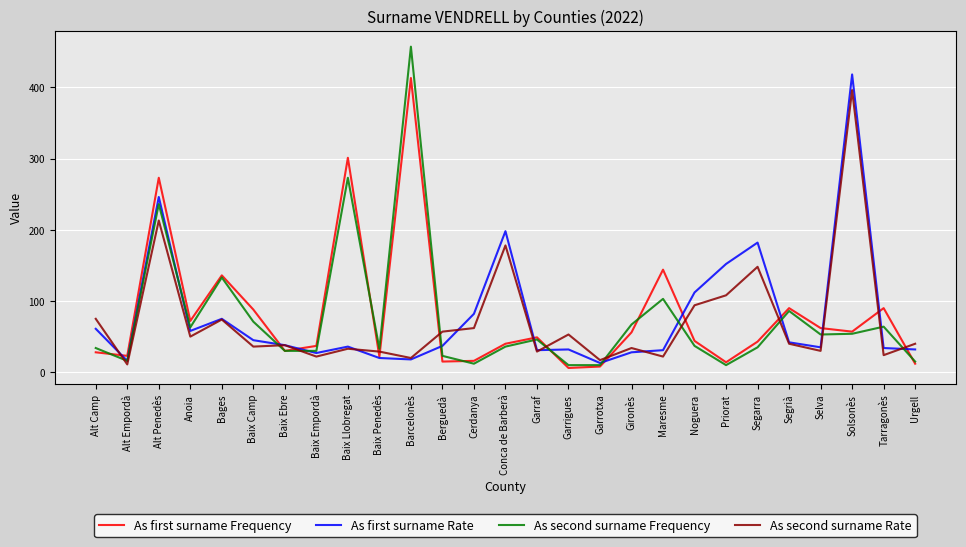

How many categories are shown in the chart?

27